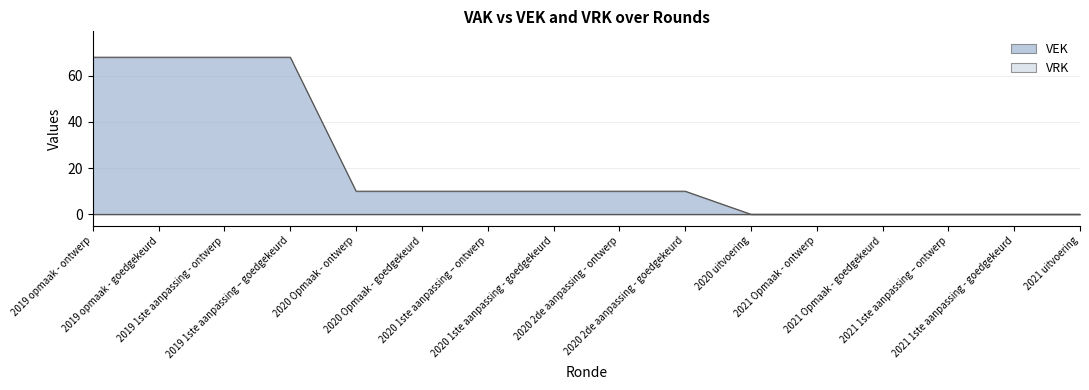

Count the values in the range 0 to 68.

16